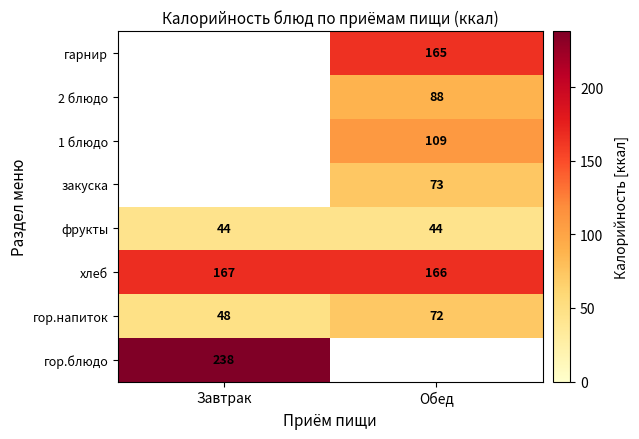

Which category has the lowest value across all series?

Завтрак